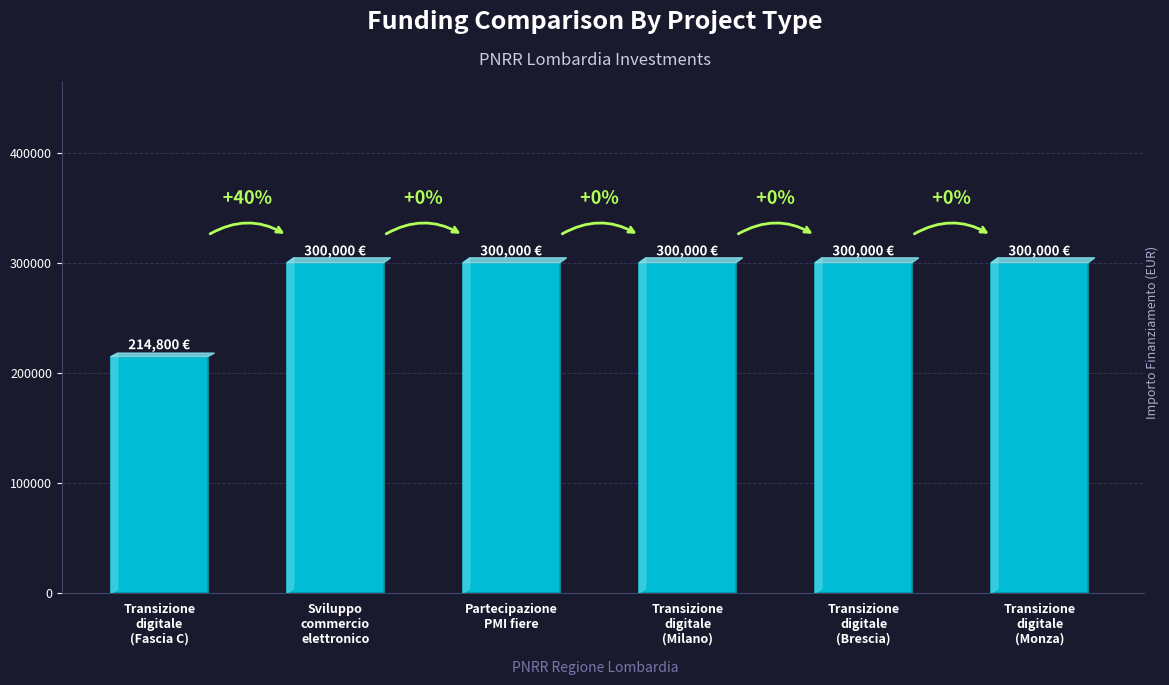

Is it true that the value at Sviluppo
commercio
elettronico is 500312?

False